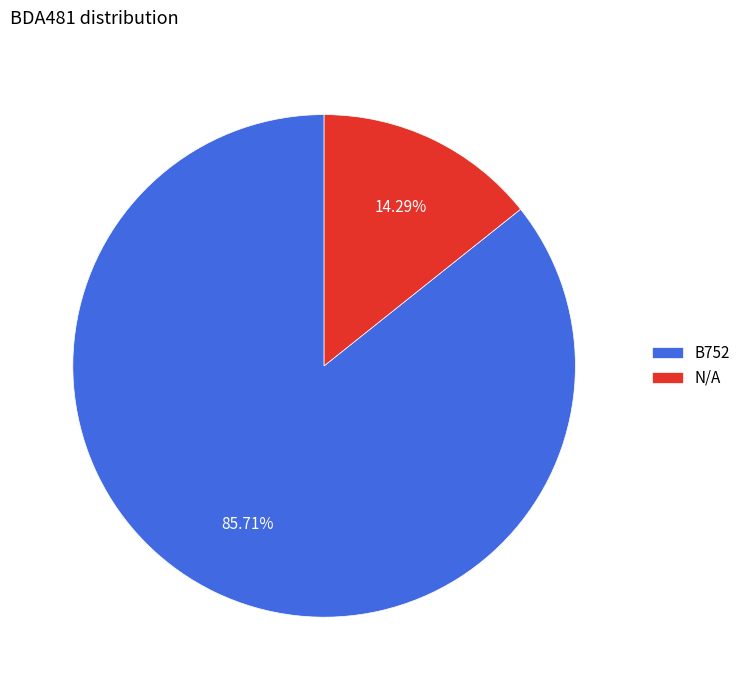

Do B752 and N/A together represent more than half of the pie?

Yes